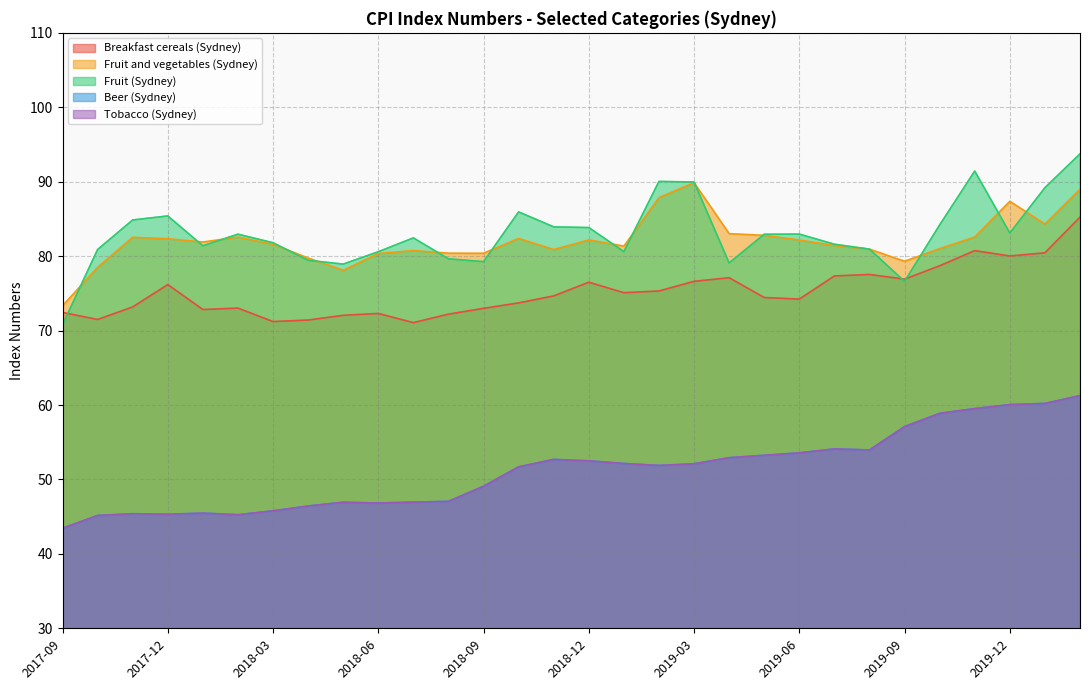

How many interior local valleys does the Tobacco (Sydney) series have?

5